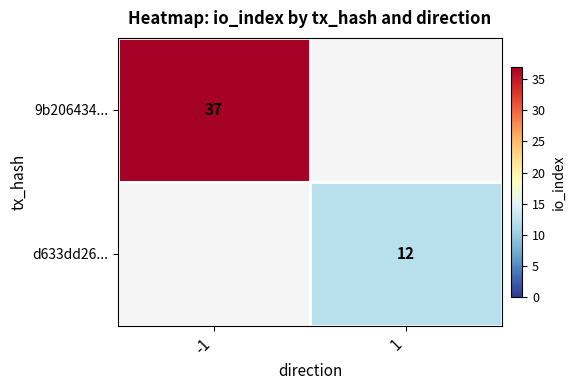

What is the greatest value displayed?

37.0